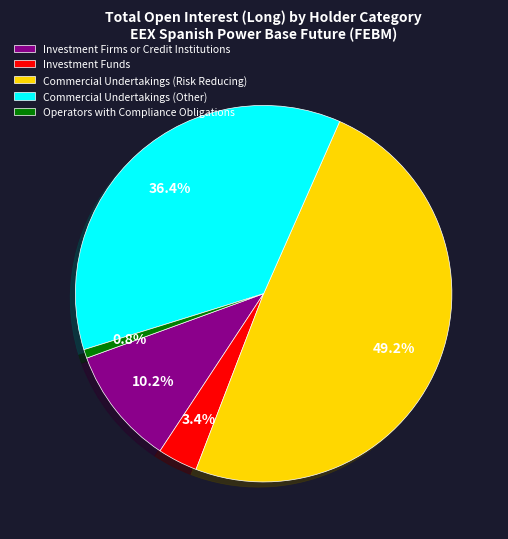

Does any single category account for the majority?

No